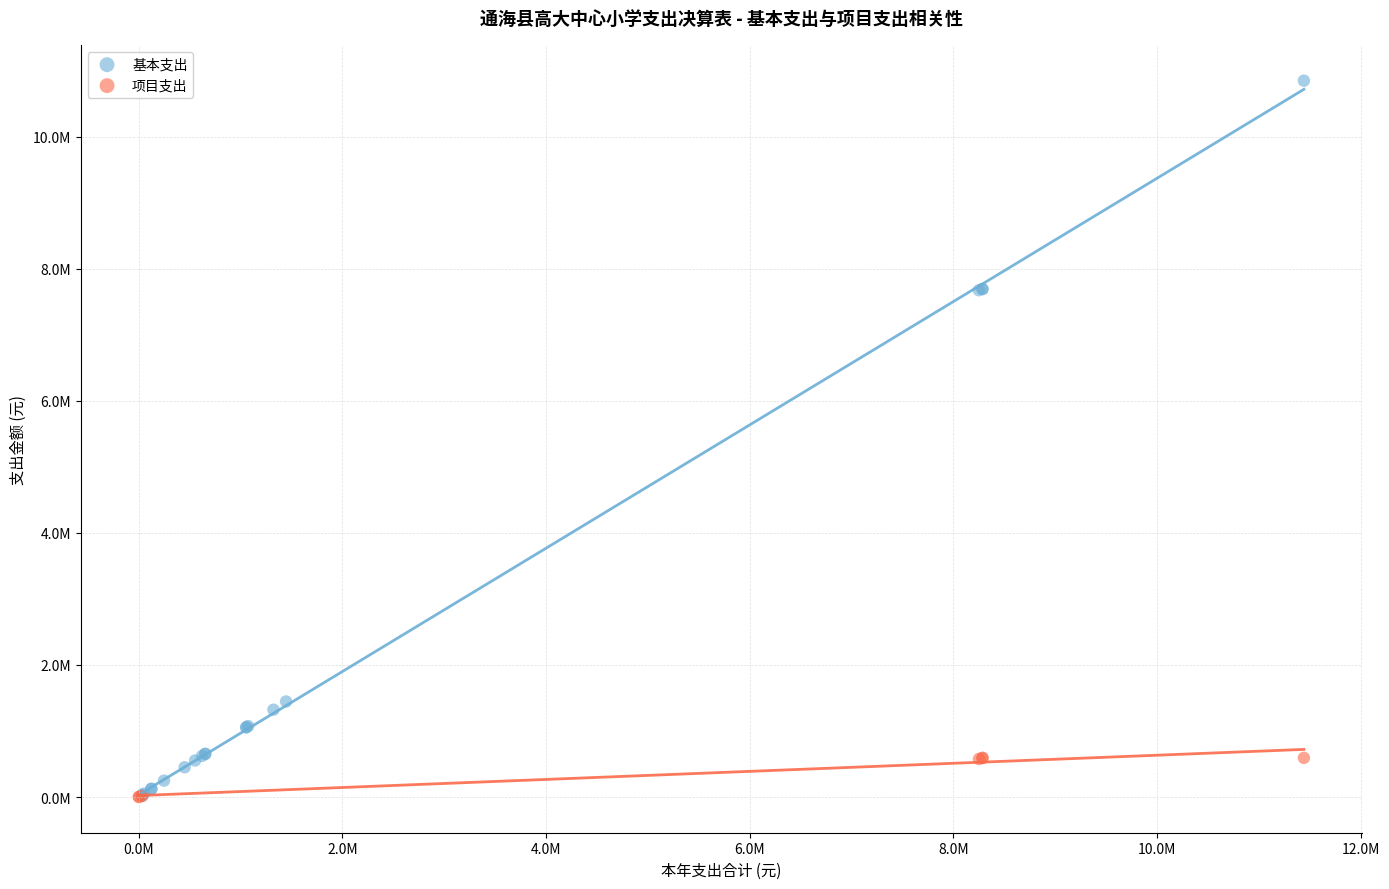

Which series has the largest Y range (max minus min)?

基本支出